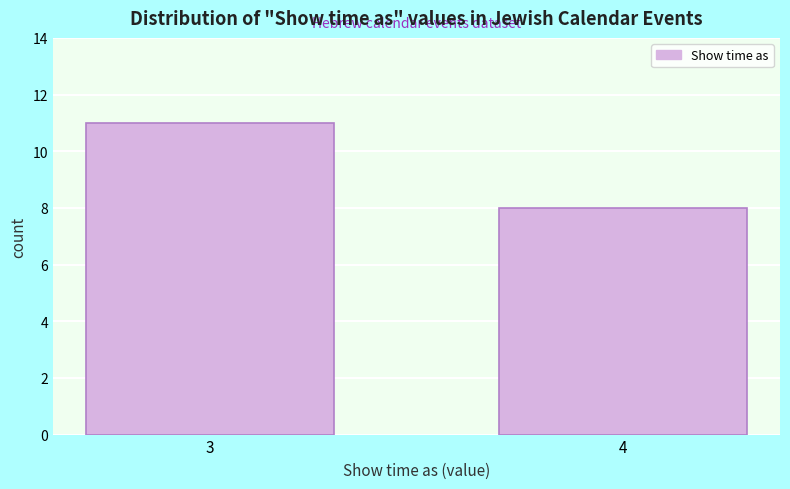

Reading left to right, list all the values displayed in this chart.

11	8